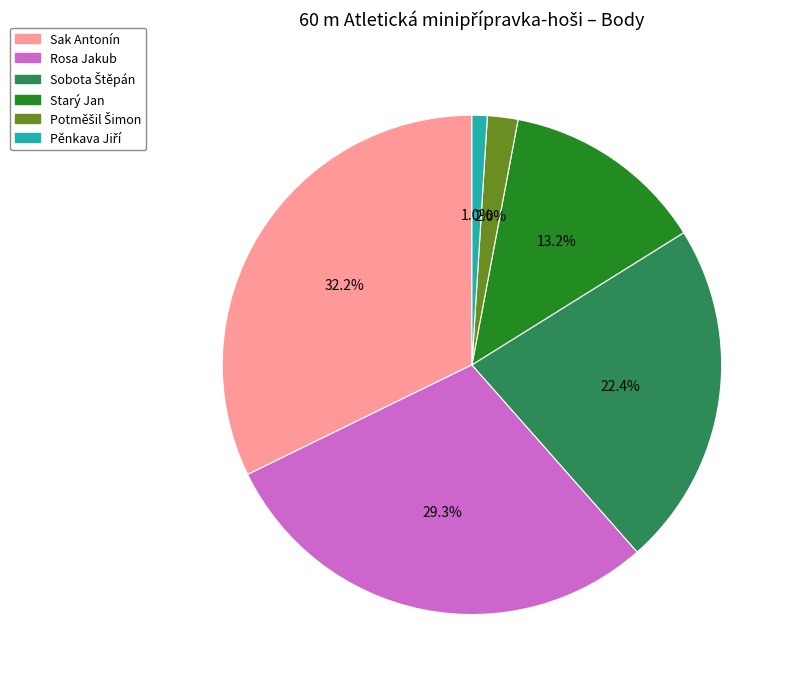

Does Rosa Jakub represent more than half of the total?

No